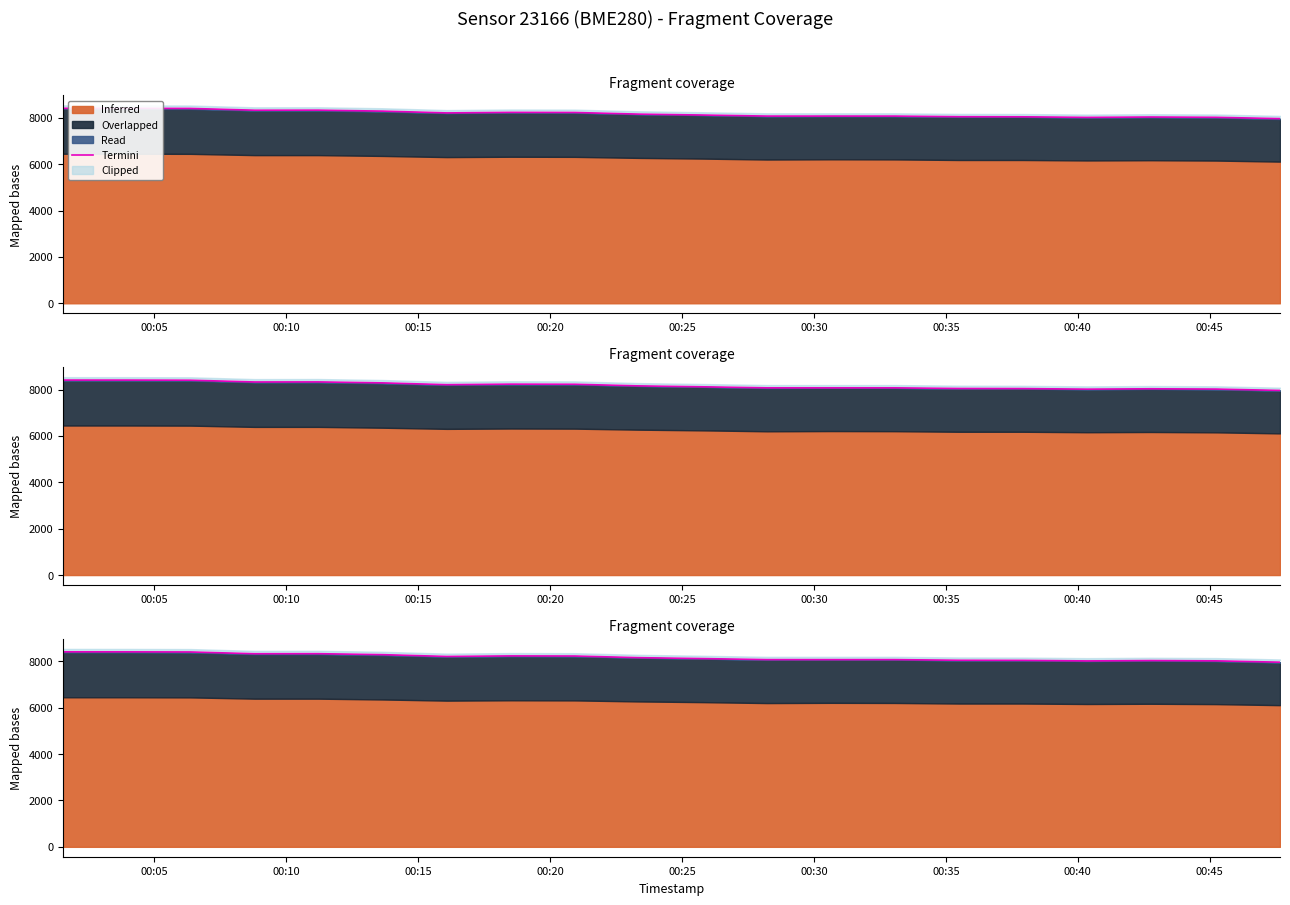

True or false: the data shows 11170.5 at 17.

False